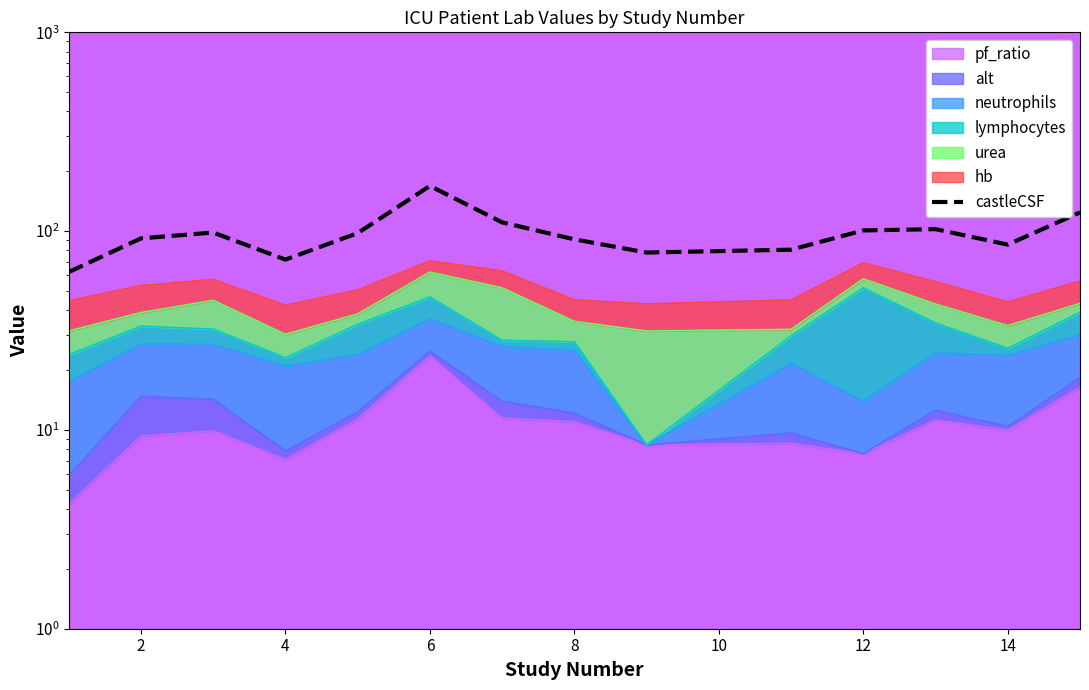

True or false: the data shows 171.8 at 8.

False